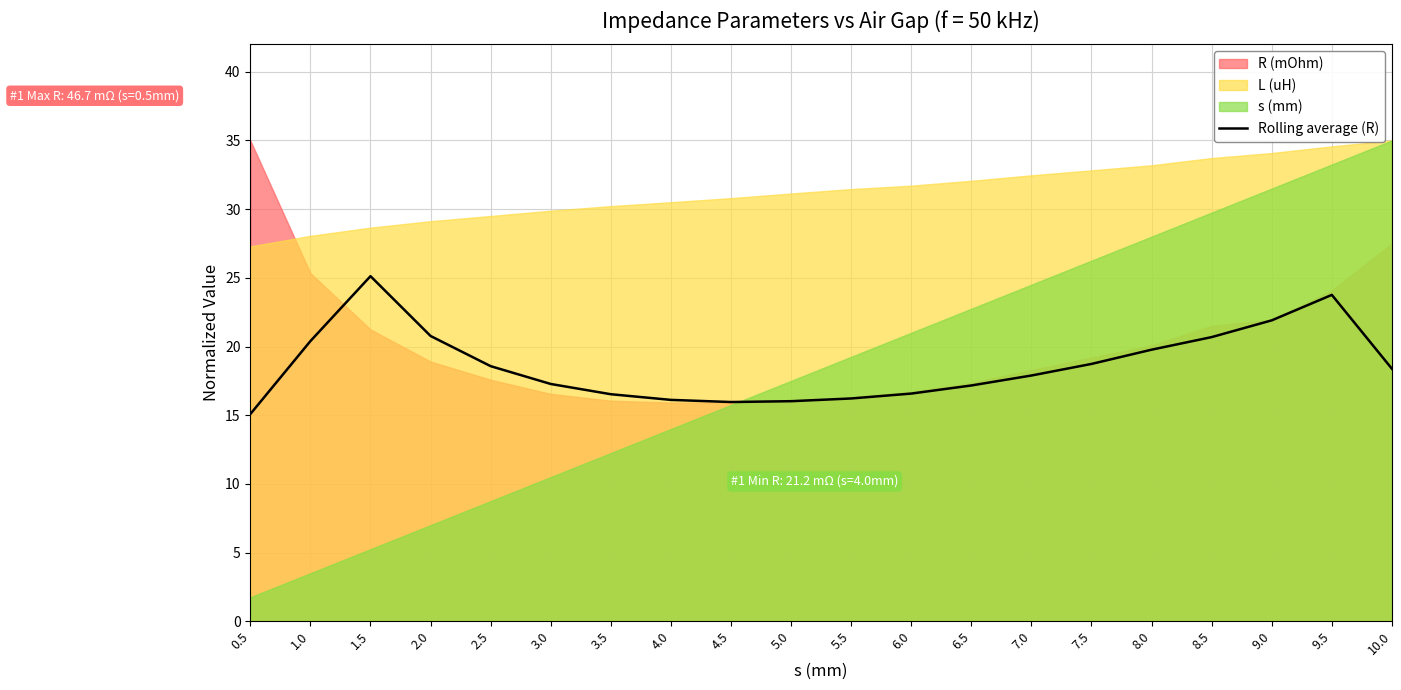

The value at 9.5 is 6.5. True or false?

False